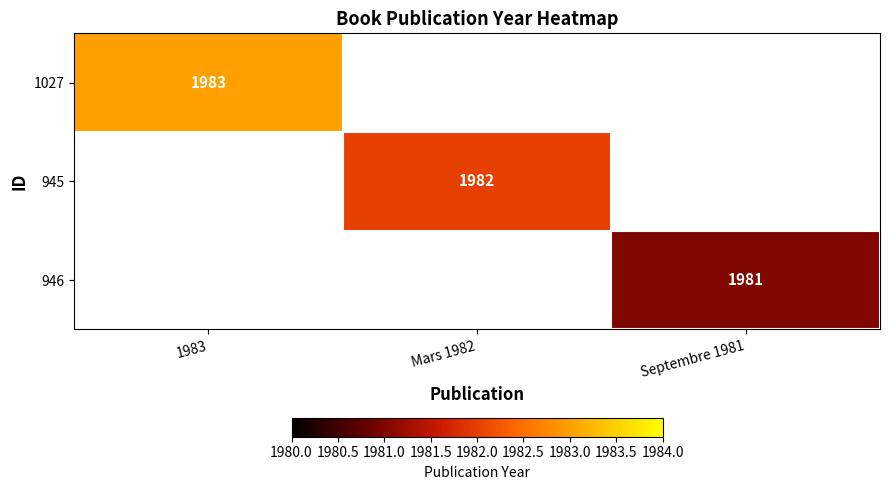

The 946 series shows 1981 at Septembre 1981. True or false?

True